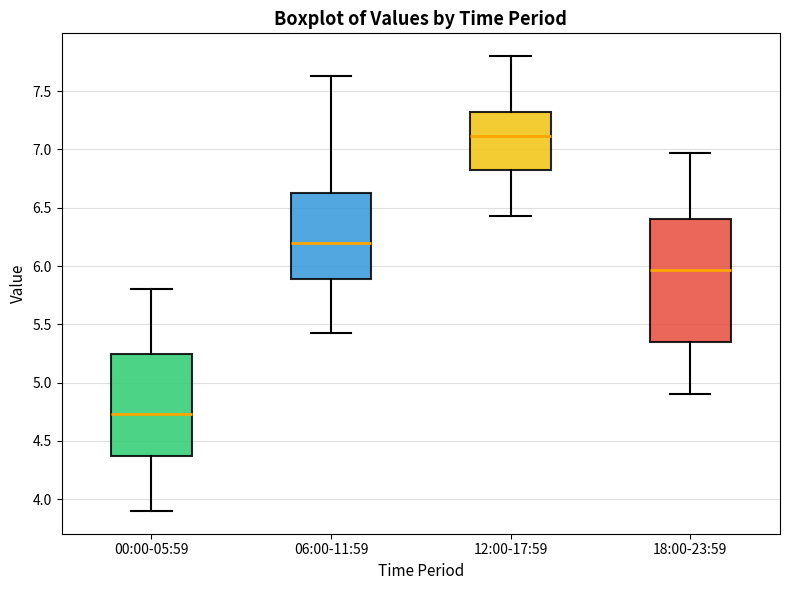

Reading left to right, transcribe this box plot: for each box, give where its median line is, the range the box spans, and where its two whiskers end, as read against the y-axis. The values are not printed on the chart, so give them approximately, as read against the axis.

00:00-05:59: median 4.75, box 4.40 to 5.25, whiskers 3.90 to 5.80
06:00-11:59: median 6.20, box 5.90 to 6.65, whiskers 5.45 to 7.65
12:00-17:59: median 7.10, box 6.80 to 7.30, whiskers 6.45 to 7.80
18:00-23:59: median 5.95, box 5.35 to 6.40, whiskers 4.90 to 6.95